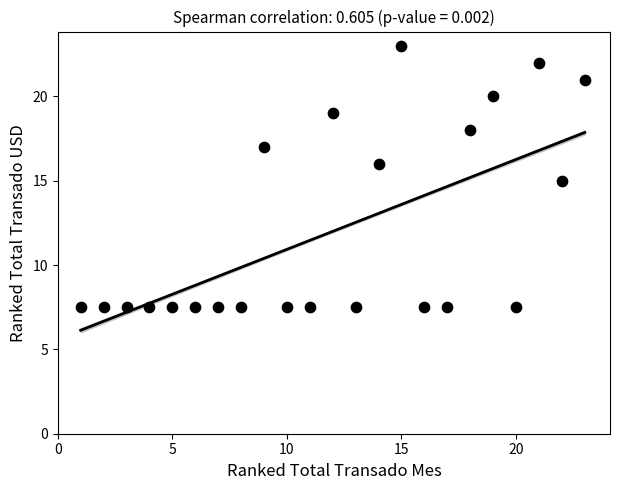

What is the range of X values (max minus min)?

22.0